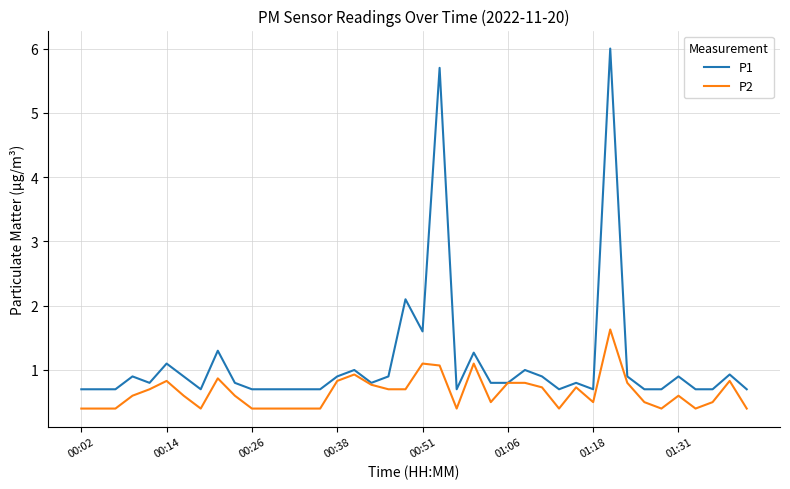

Which series has the largest range (max minus min)?

P1